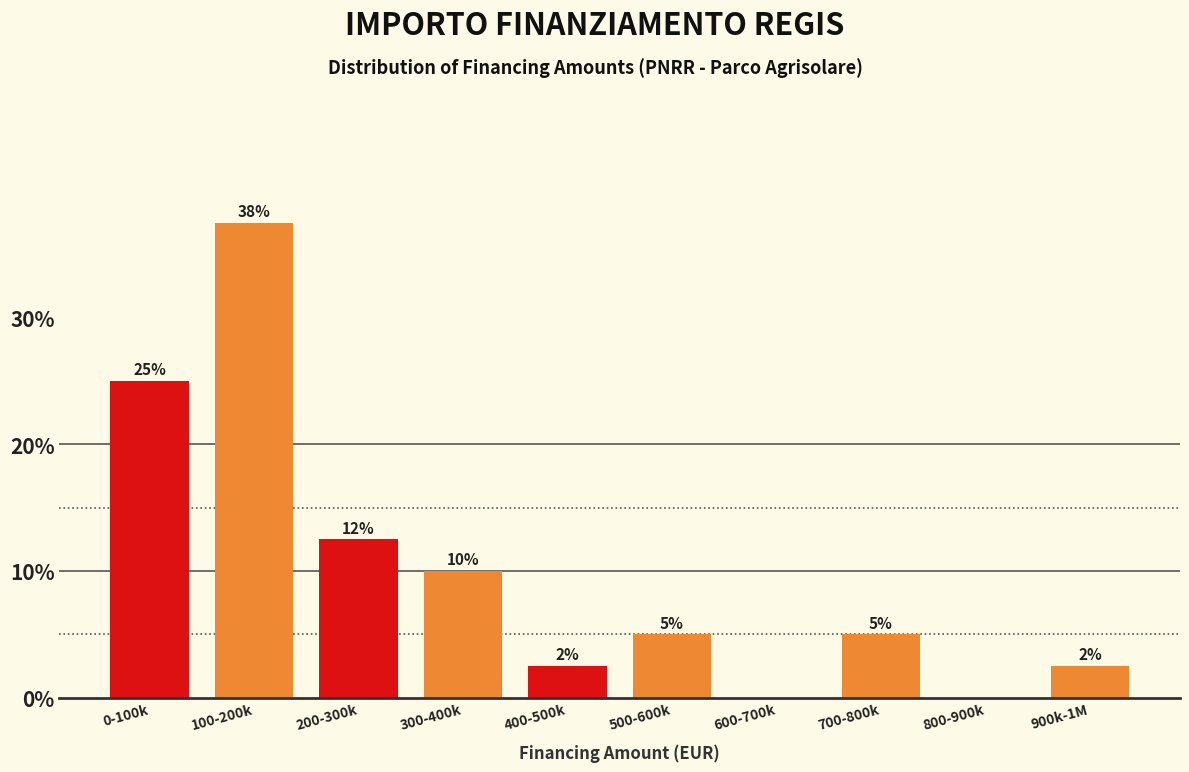

What is the greatest value displayed?

37.5